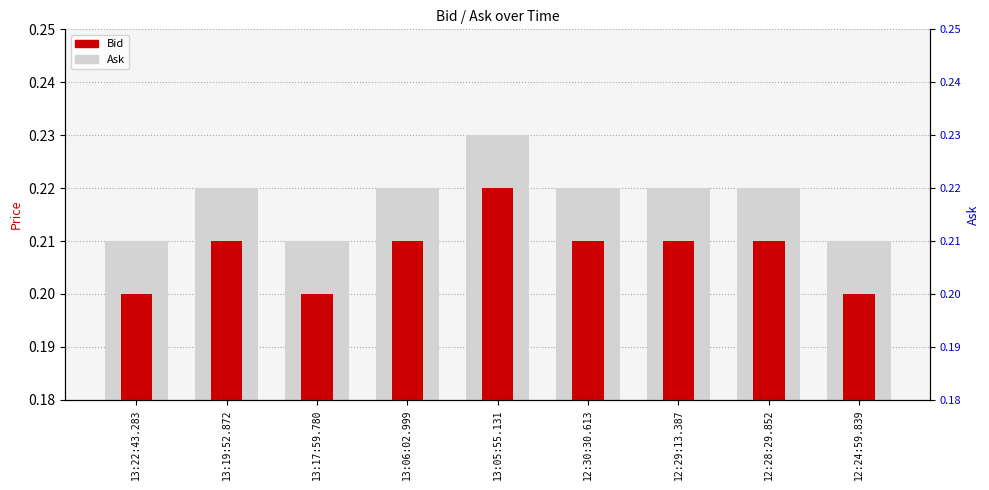

Between 13:06:02.999 and 12:29:13.387, which is larger?

13:06:02.999